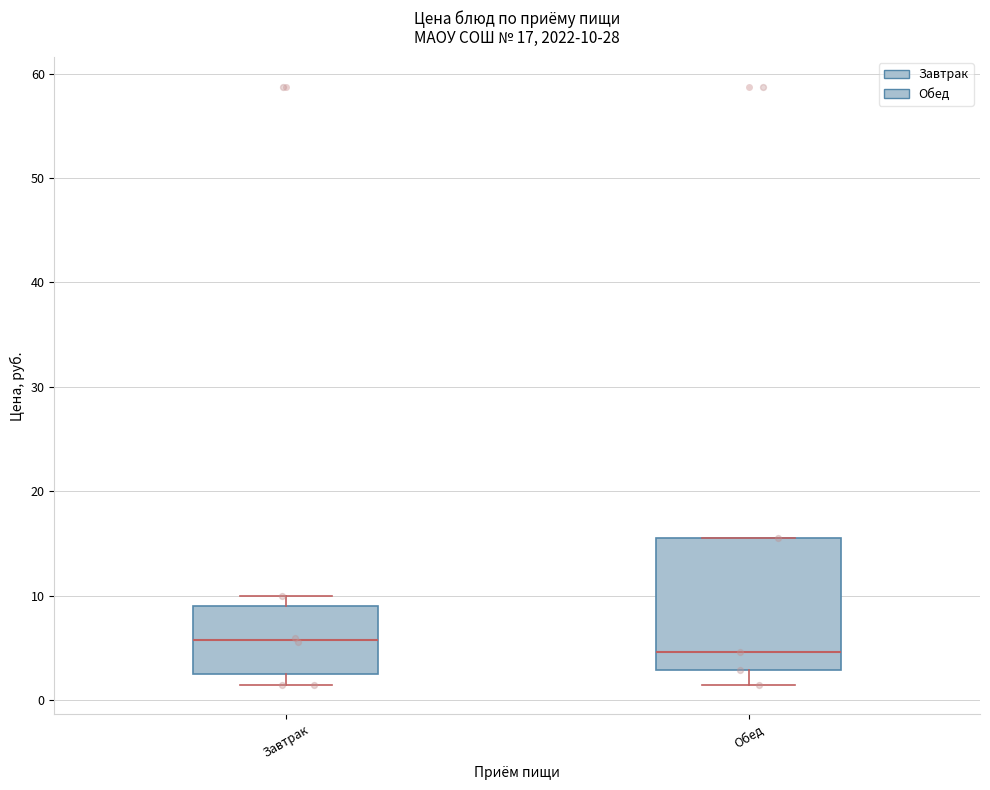

Which box is the tallest, from its lower edge to its upper edge?

Обед